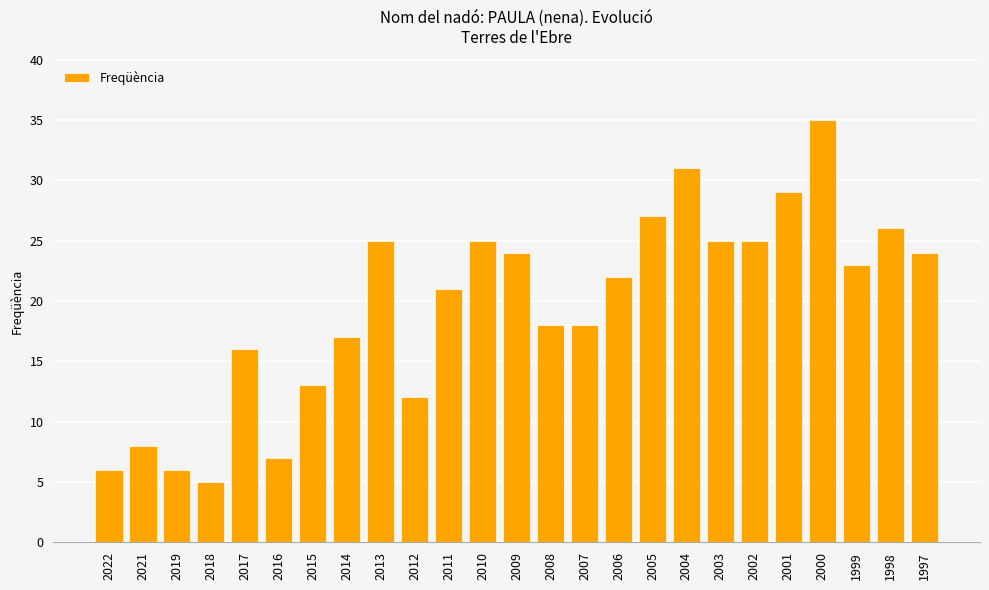

The value at 2017 is 10. True or false?

False